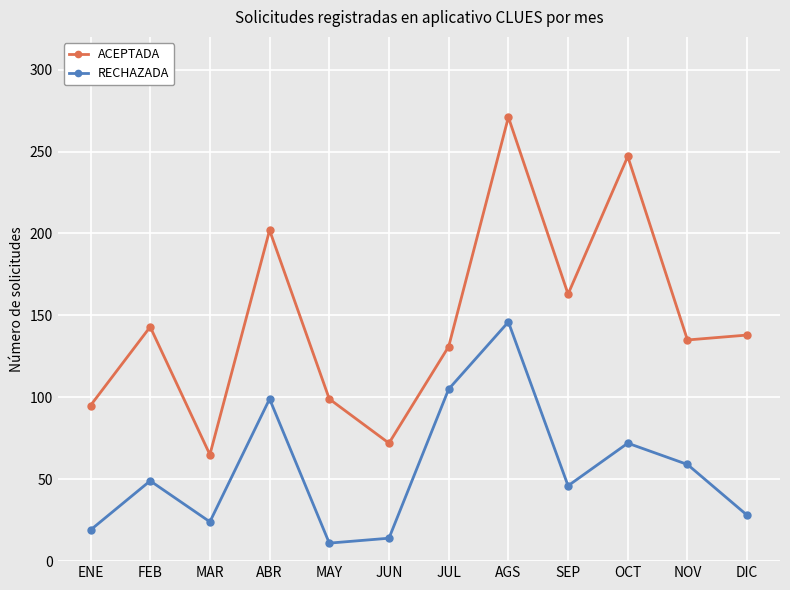

List the labels in order of ACEPTADA value, largest first.

AGS, OCT, ABR, SEP, FEB, DIC, NOV, JUL, MAY, ENE, JUN, MAR